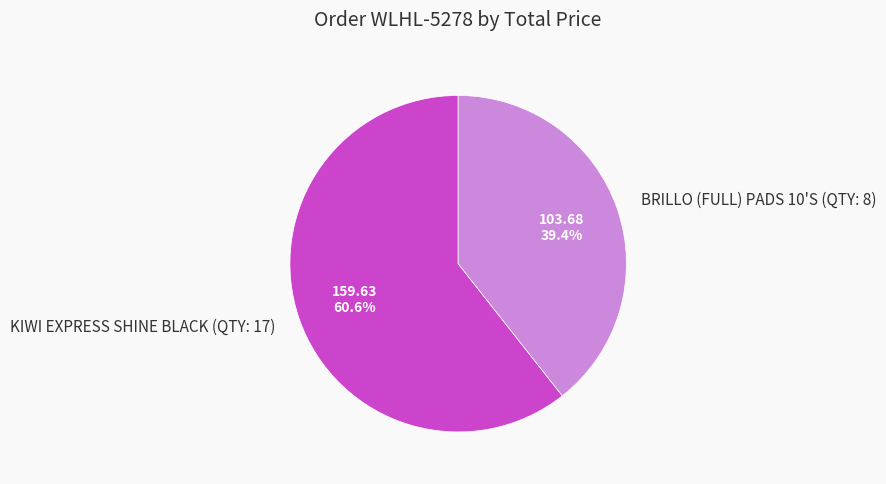

Does BRILLO (FULL) PADS 10'S (QTY: 8) account for over 50% of the chart?

No